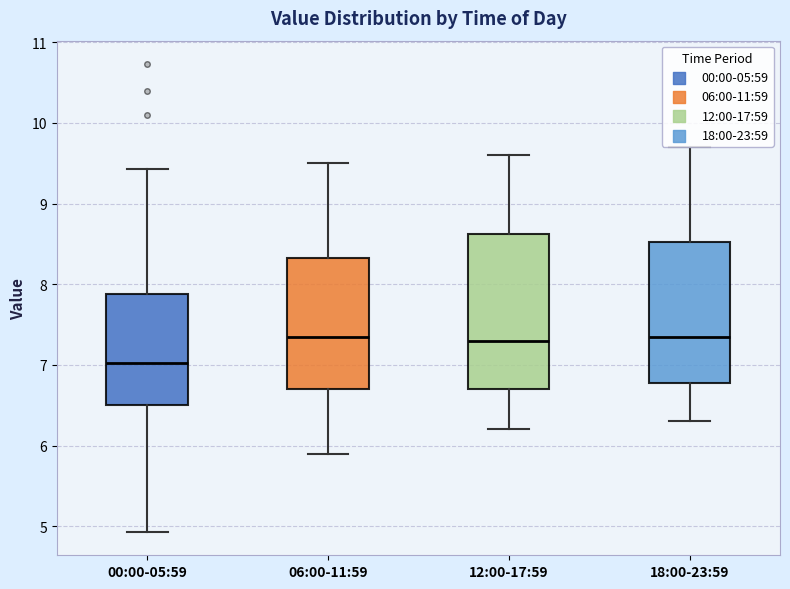

Reading left to right, read every box against the y-axis: the position of its median line, the range the box covers, and the ends of its whiskers. The values are not printed on the chart, so give them approximately, as read against the axis.

00:00-05:59: median 7.0, box 6.5 to 7.9, whiskers 4.9 to 9.4
06:00-11:59: median 7.4, box 6.7 to 8.3, whiskers 5.9 to 9.5
12:00-17:59: median 7.3, box 6.7 to 8.6, whiskers 6.2 to 9.6
18:00-23:59: median 7.4, box 6.8 to 8.5, whiskers 6.3 to 9.7